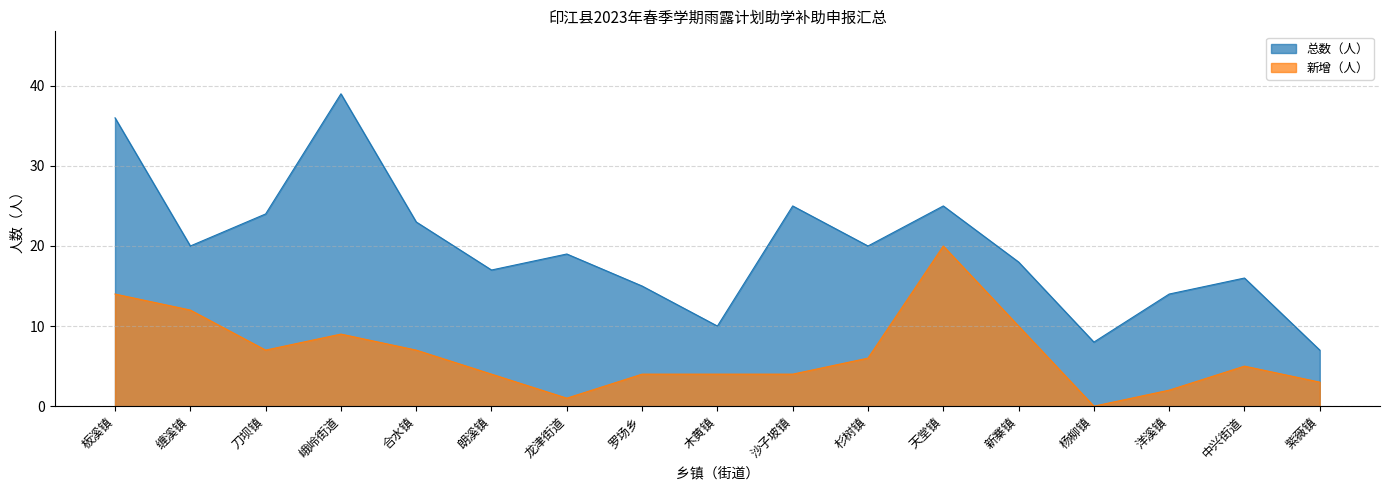

How many interior local valleys does the 新增（人） series have?

3